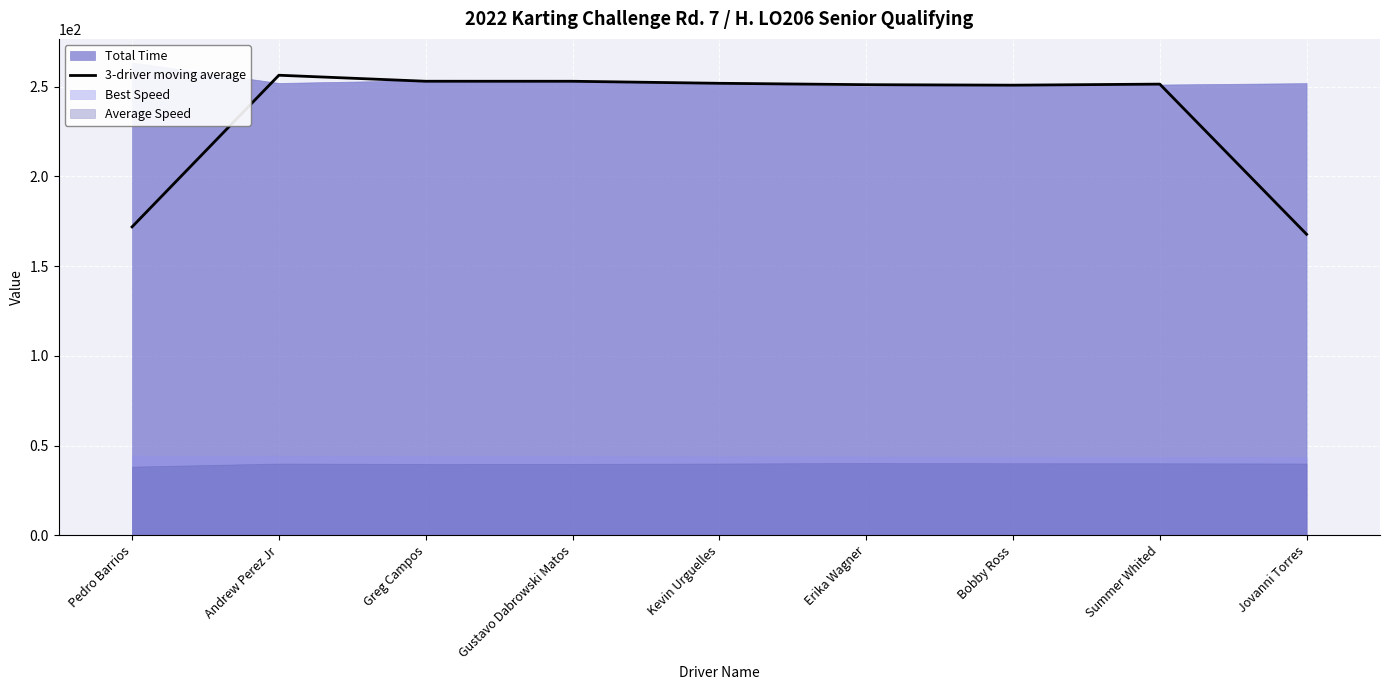

What is the ratio of the value at Andrew Perez Jr to the value at Erika Wagner?

1.0